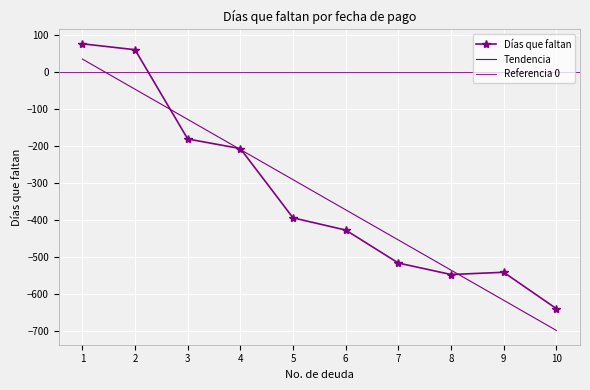

How many negative values are there?

8